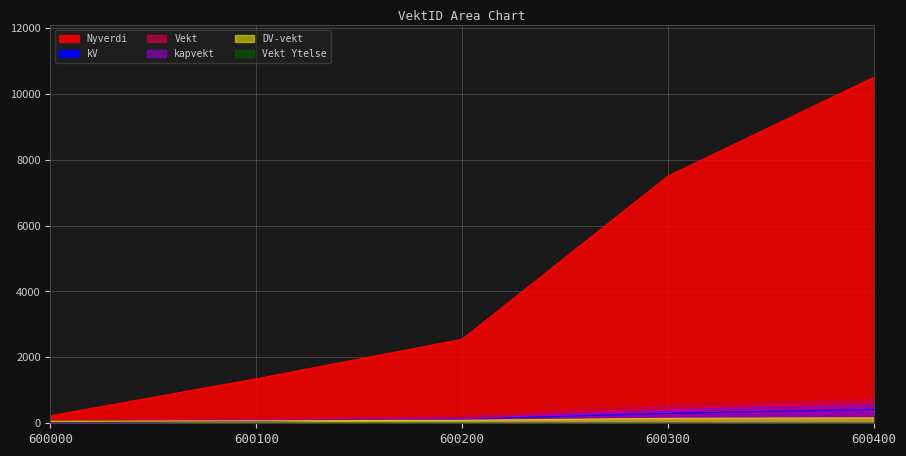

What is the maximum value shown in the chart?

10500.0